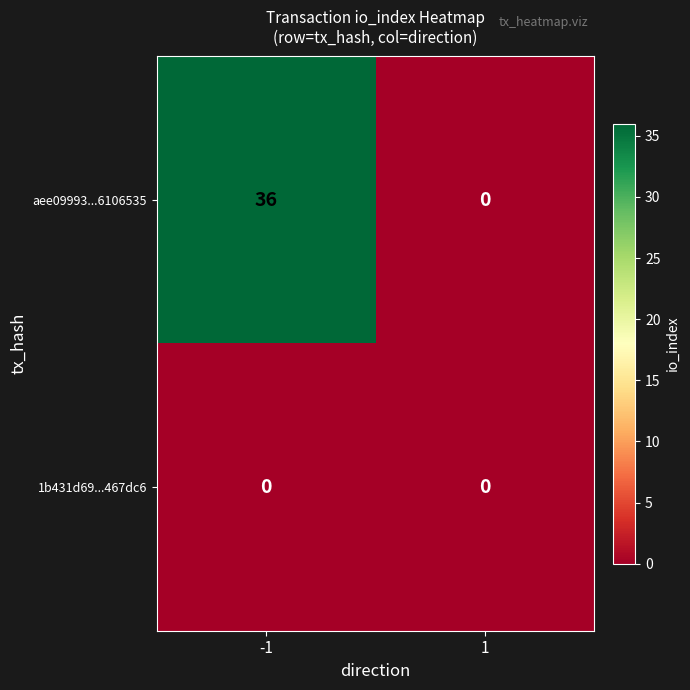

What is the sum of all aee09993...6106535 values?

36